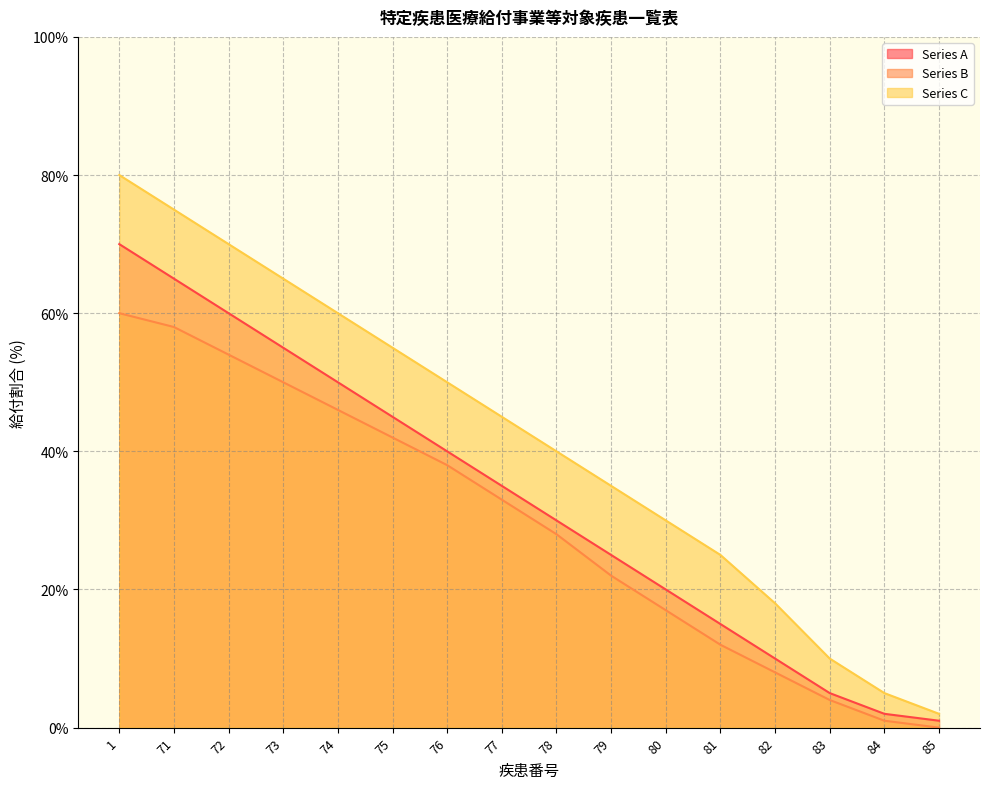

Which series changed the most between 72 and 85?

Series C